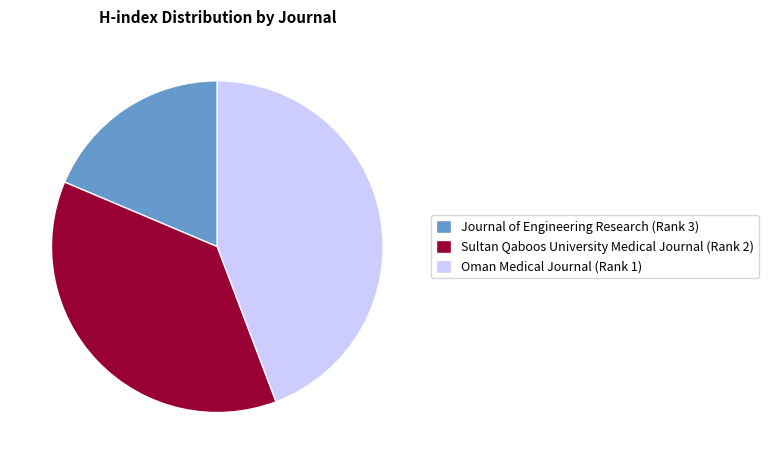

True or false: Oman Medical Journal (Rank 1) accounts for 44% of the total.

True